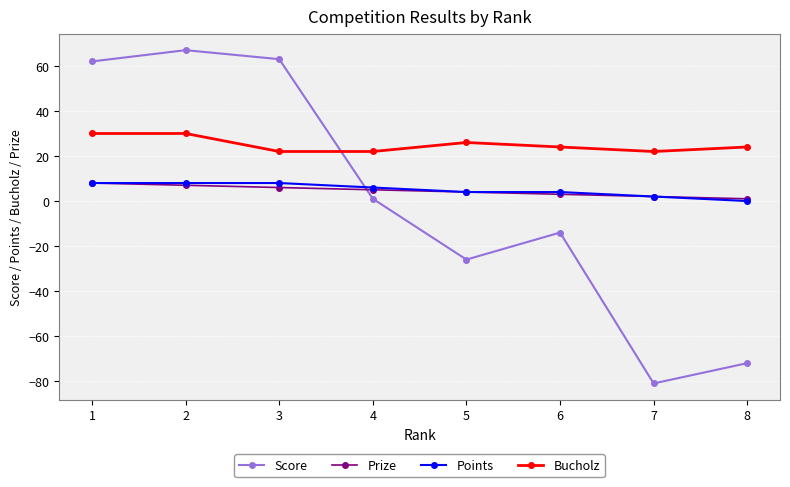

Which category has the lowest value in the Score series?

7